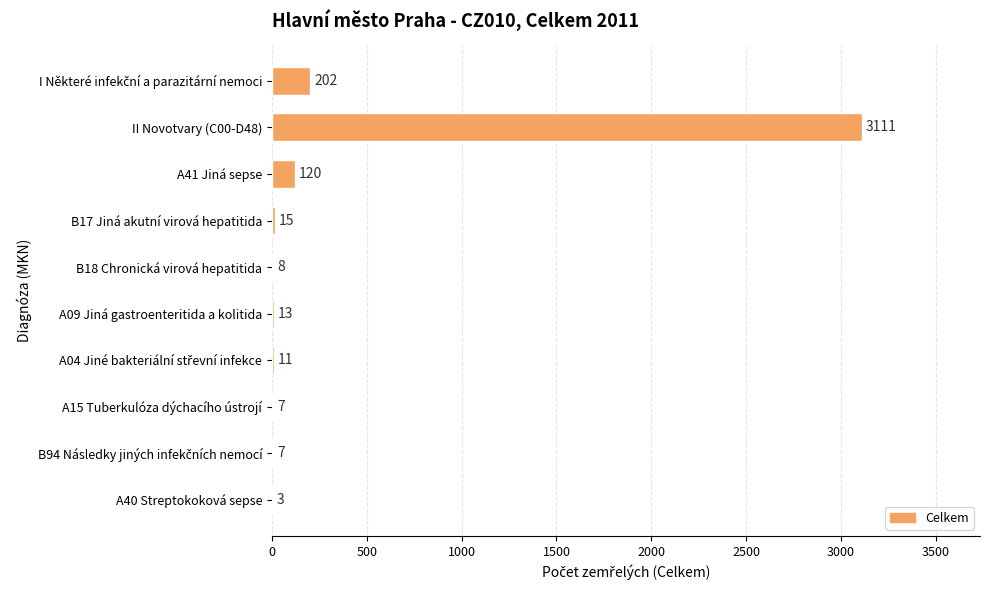

The value at A09 Jiná gastroenteritida a kolitida is 13. True or false?

True